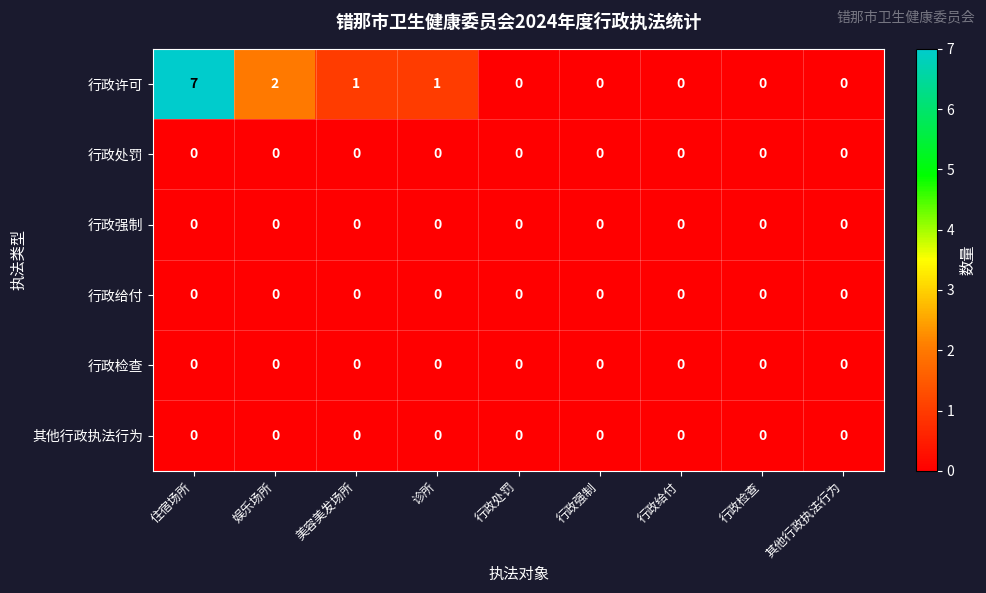

Which series has the largest total across all categories?

行政许可